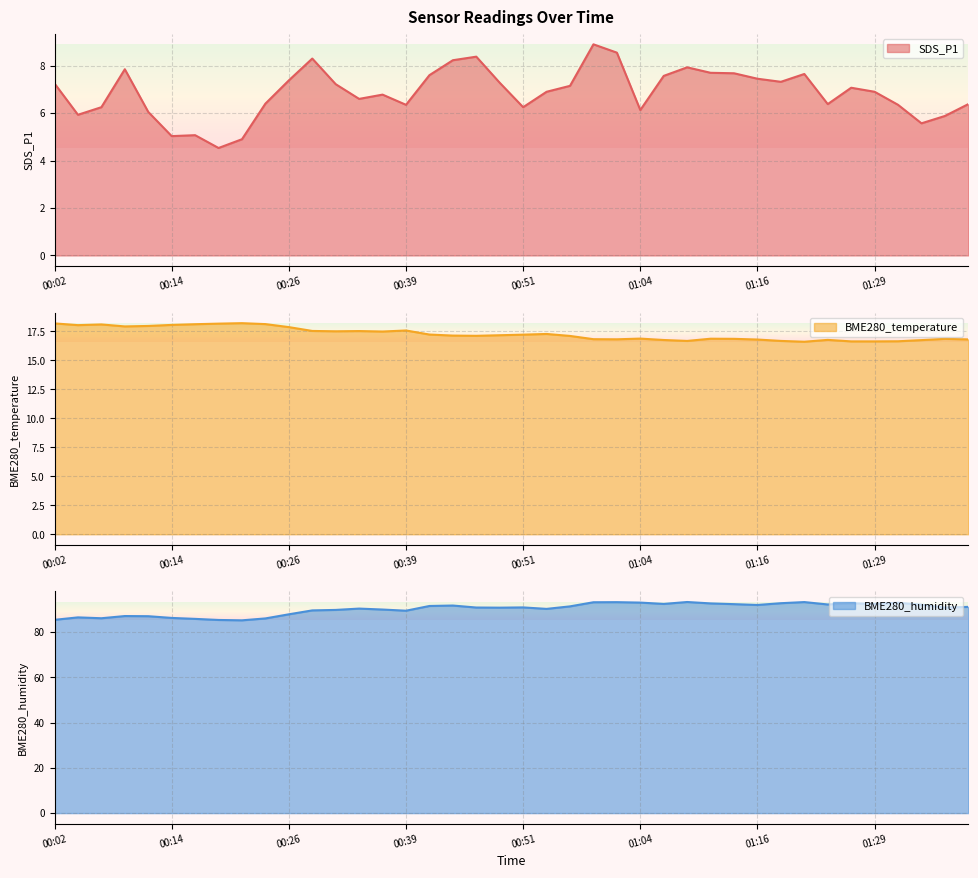

Which category has the lowest value across all series?

00:19